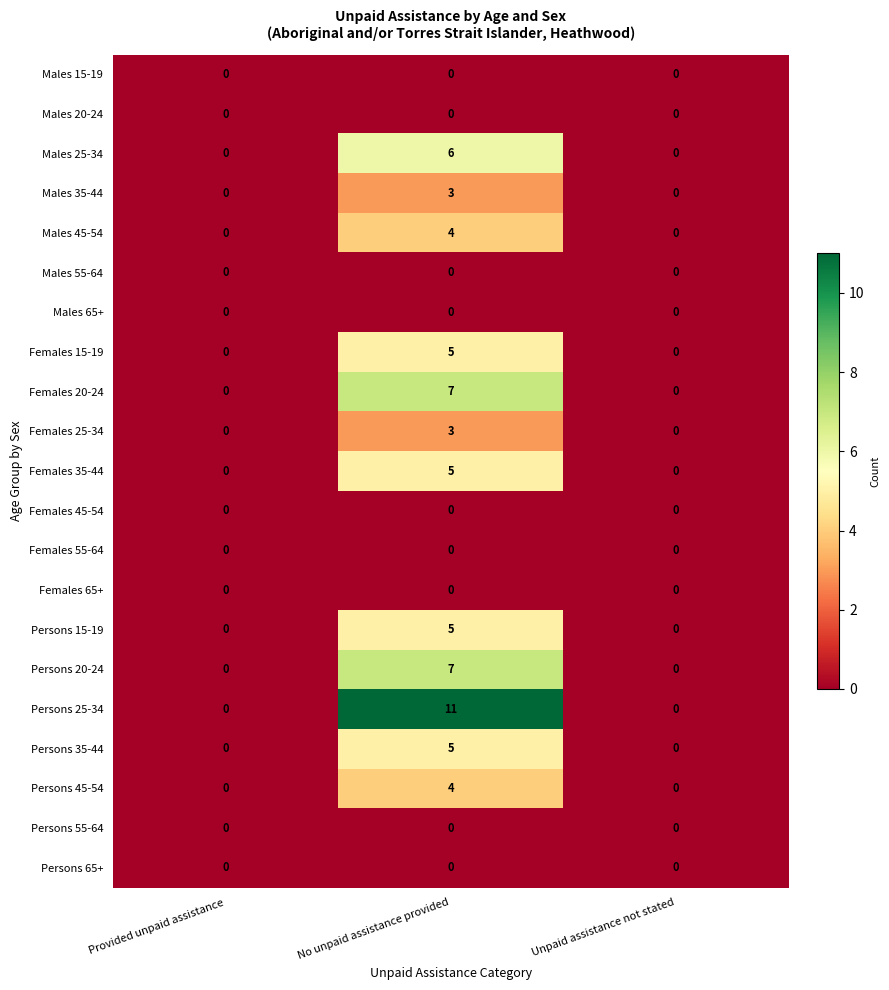

The Males 35-44 series shows -1 at Provided unpaid assistance. True or false?

False